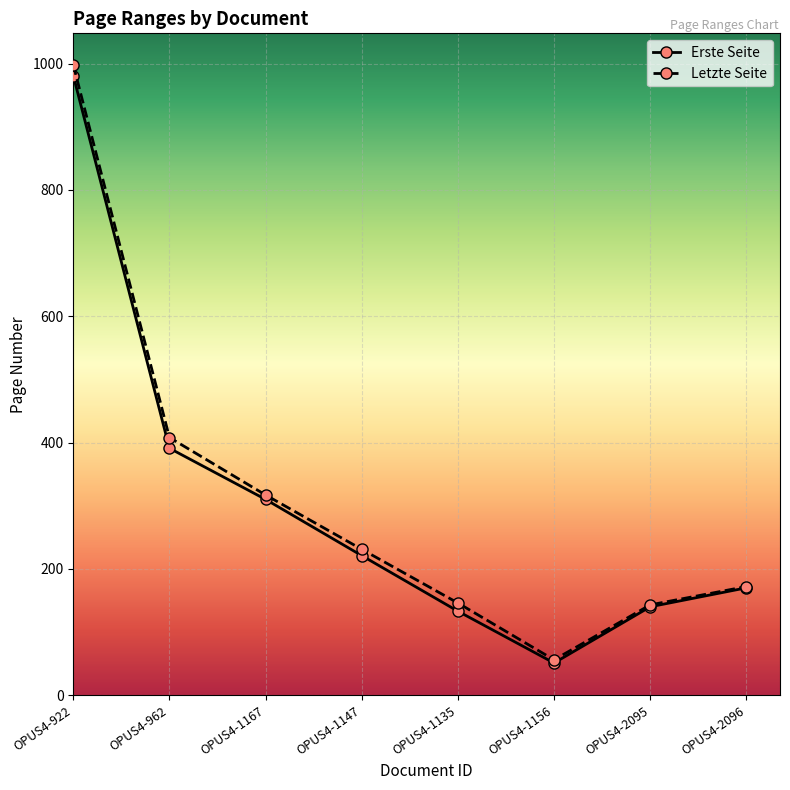

Is it true that Erste Seite equals 981 at OPUS4-922?

True